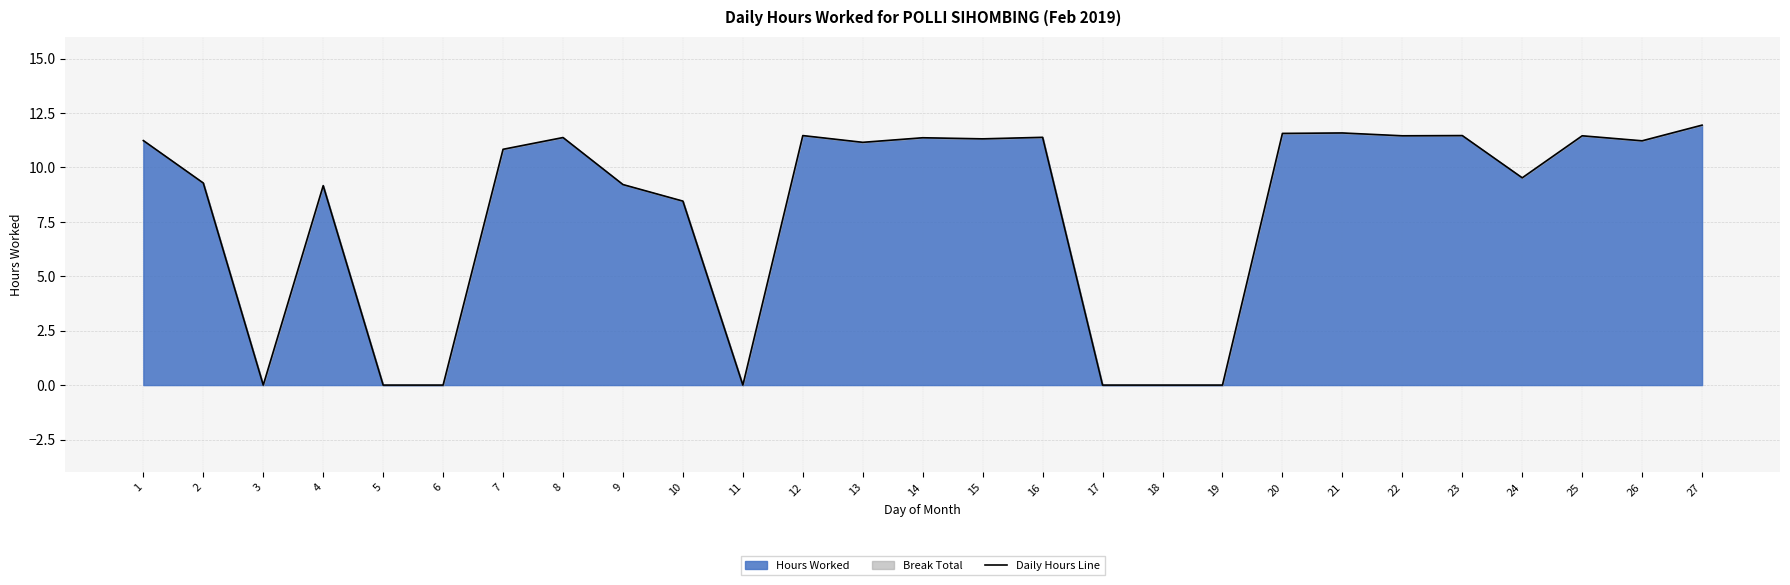

Between 12 and 25, which is larger?

12